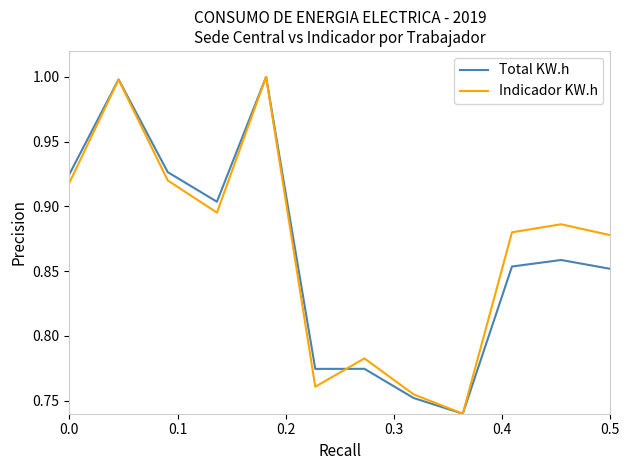

What is the highest value of the Total KW.h series?

1.0